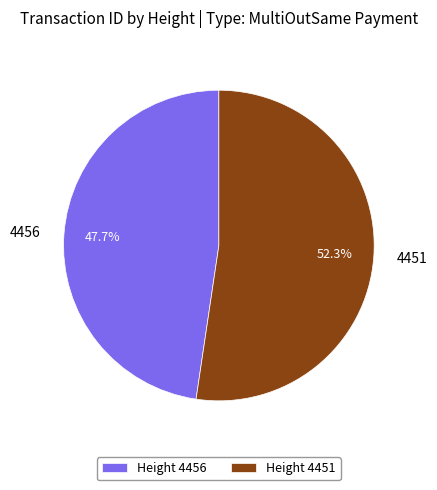

Which has a higher value, 4456 or 4451?

4451